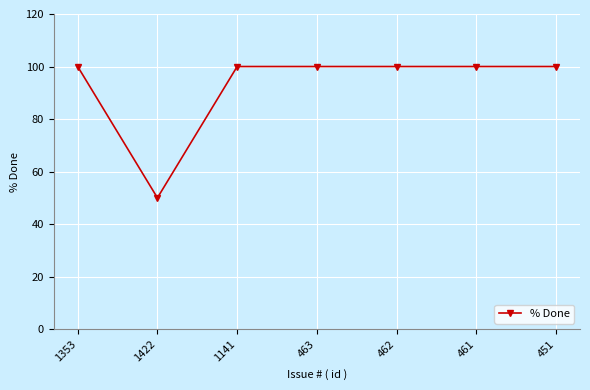

True or false: the data shows 100 at 461.

True